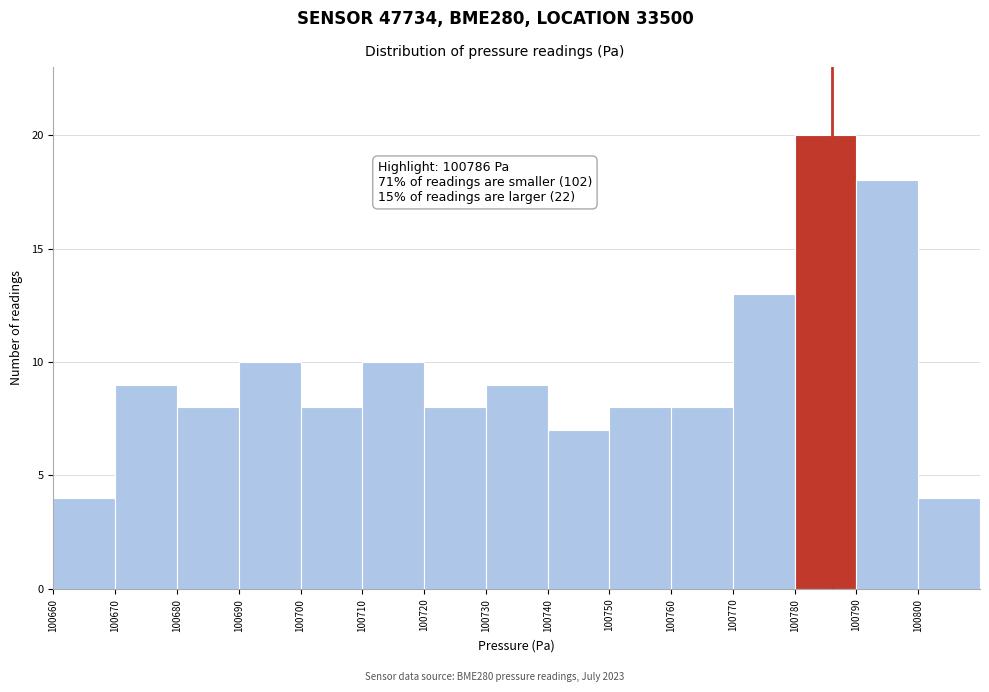

Which range on the x-axis has the tallest bar?

100780 to 100790